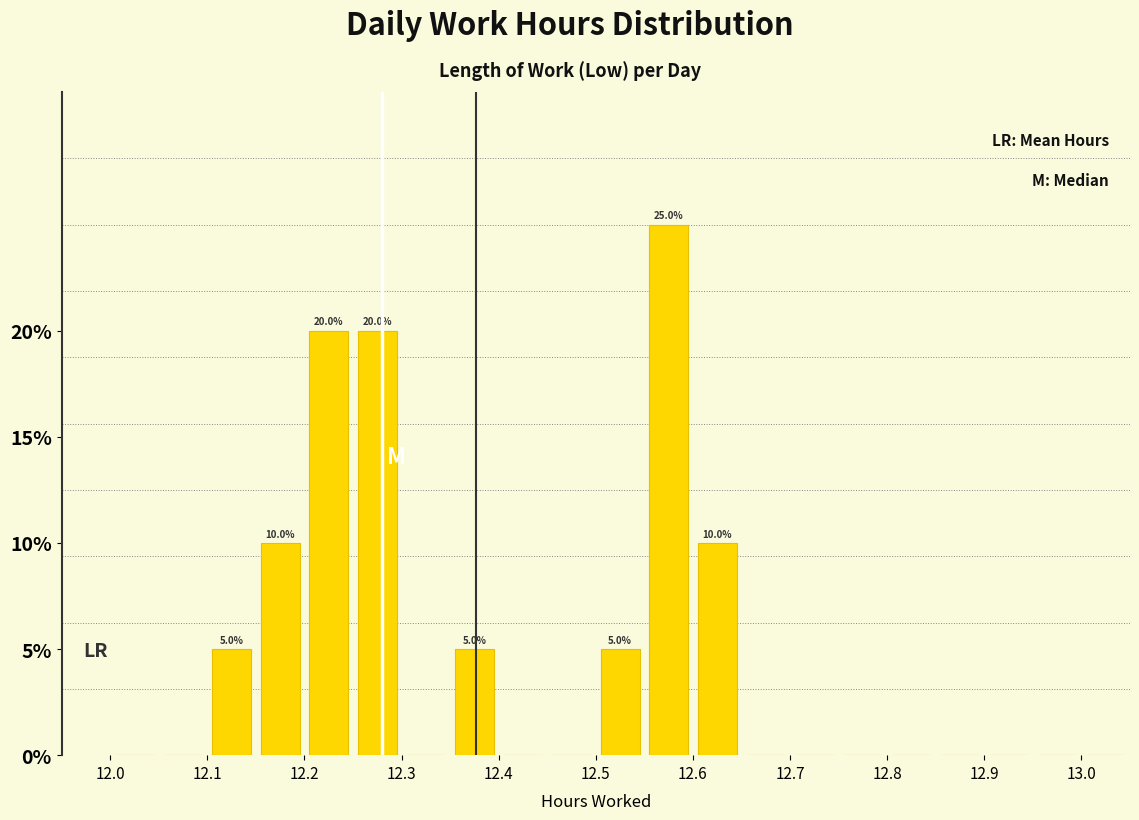

Which range on the x-axis has the tallest bar?

12.55 to 12.60